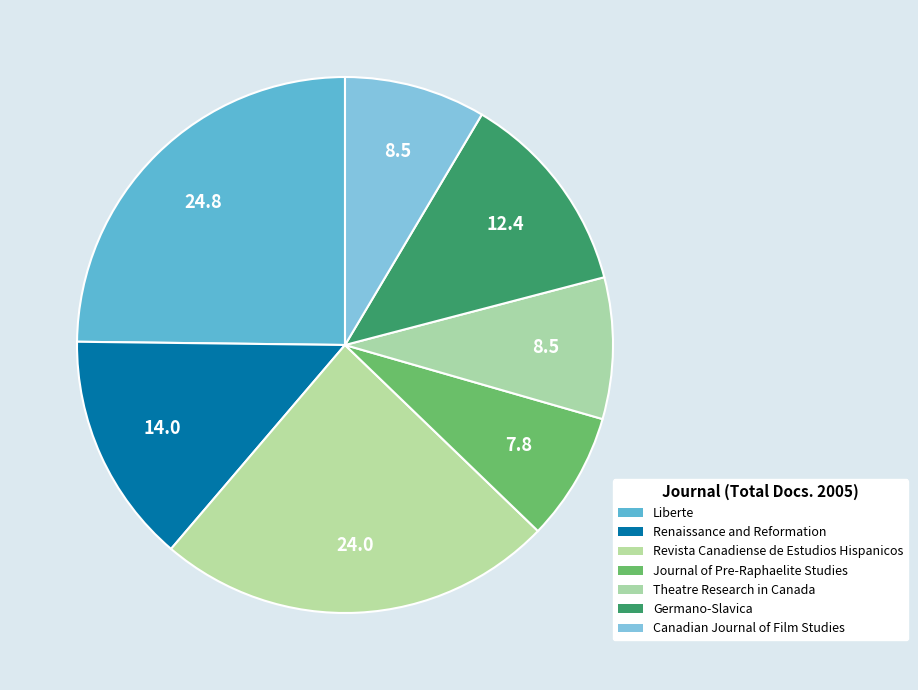

To the nearest percent, what is the average slice percentage?

14%